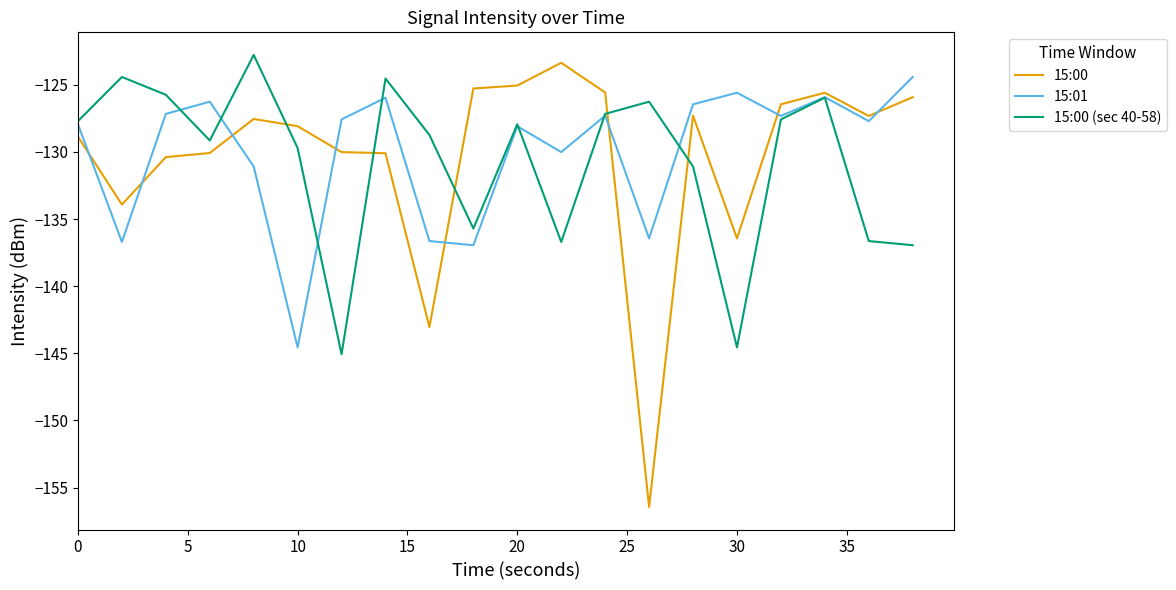

What is the highest value of the 15:00 series?

-123.4